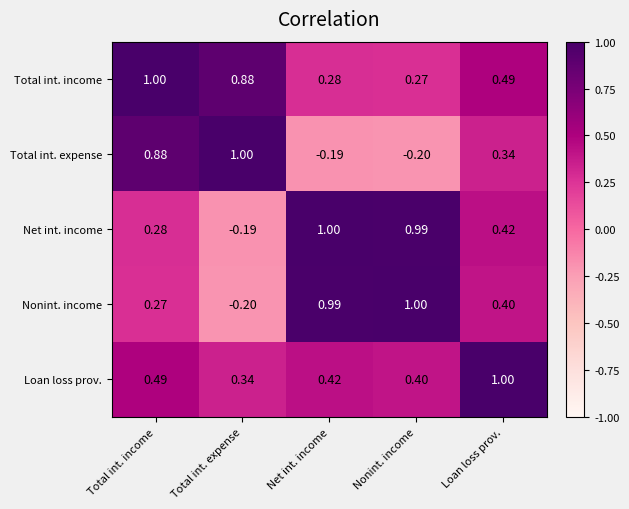

How many data points in Total int. expense are above 0?

3